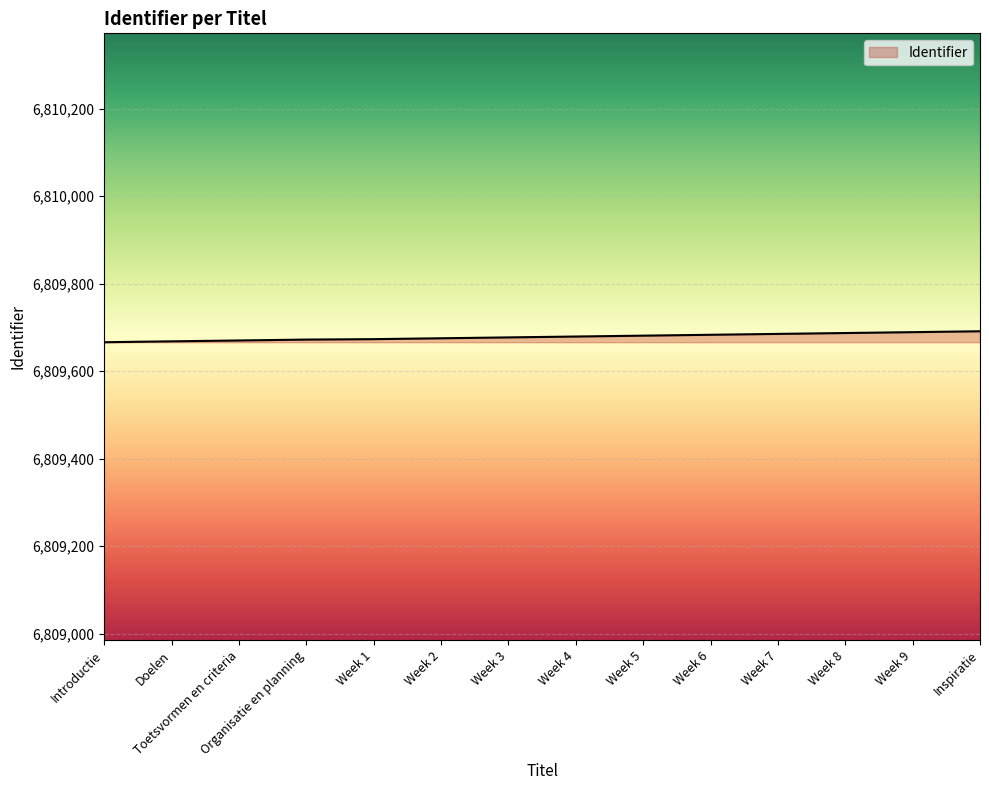

Approximately how many times larger is the value at Week 9 compared to Week 2?

1.0